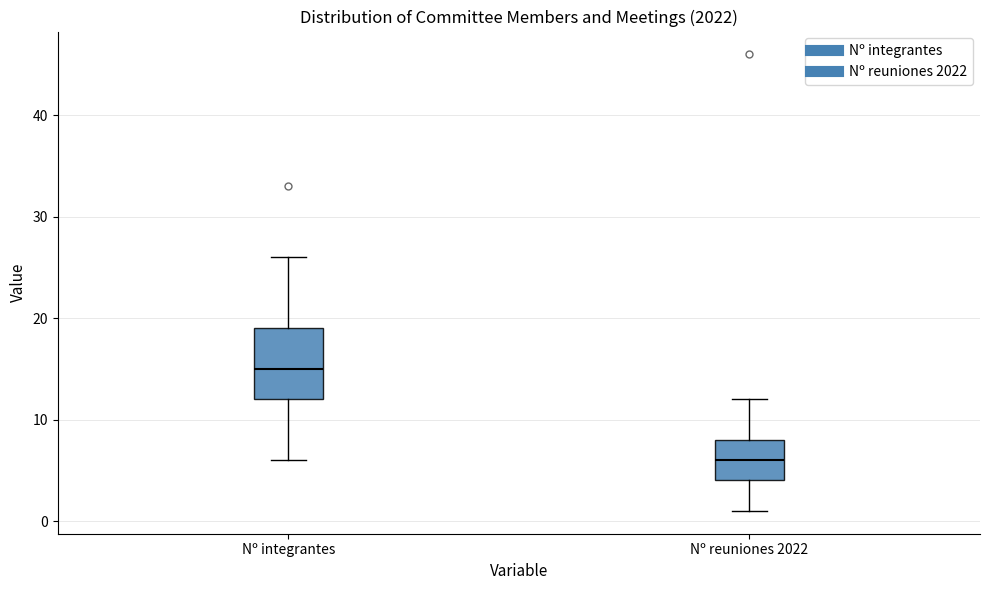

Reading left to right, transcribe this box plot: for each box, give where its median line is, the range the box spans, and where its two whiskers end, as read against the y-axis. The values are not printed on the chart, so give them approximately, as read against the axis.

Nº integrantes: median 15, box 12 to 19, whiskers 6 to 26
Nº reuniones 2022: median 6, box 4 to 8, whiskers 1 to 12